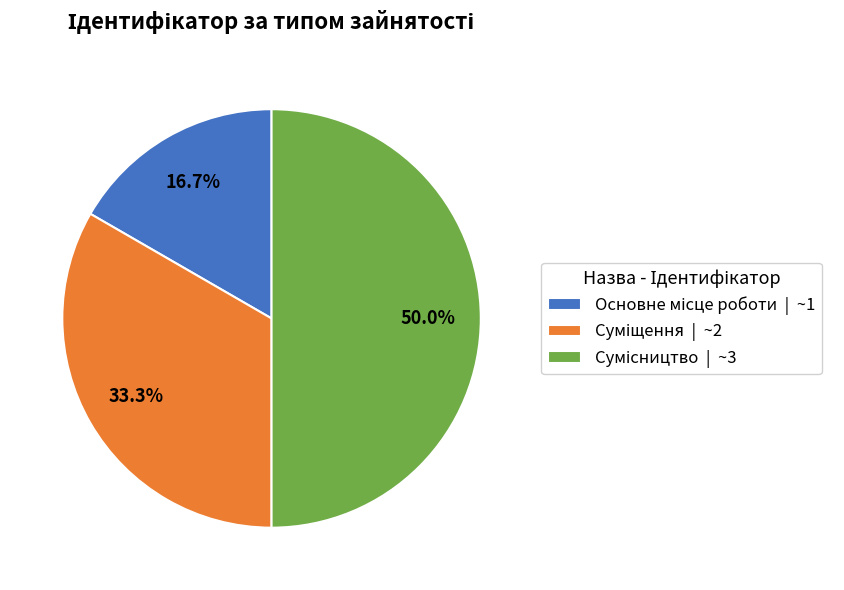

What is the change in value from Суміщення to Сумісництво?

+1